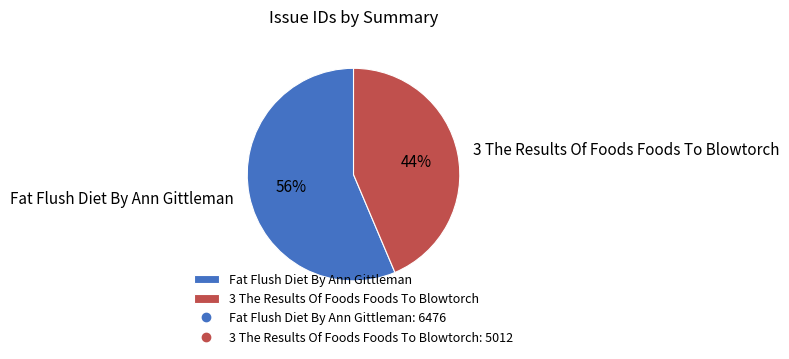

True or false: 3 The Results Of Foods Foods To Blowtorch accounts for 44% of the total.

True